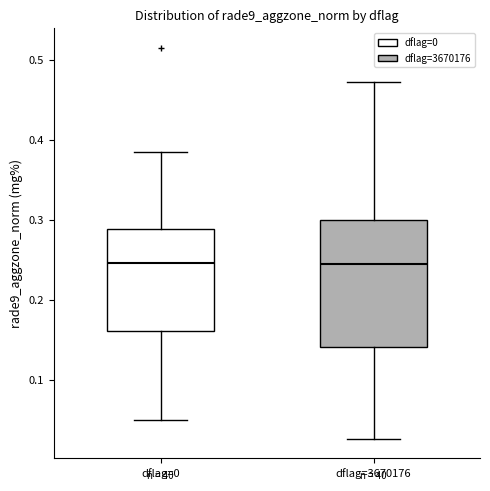

Reading left to right, read every box against the y-axis: the position of its median line, the range the box covers, and the ends of its whiskers. The values are not printed on the chart, so give them approximately, as read against the axis.

dflag=0: median 0.25, box 0.16 to 0.29, whiskers 0.05 to 0.39
dflag=3670176: median 0.25, box 0.14 to 0.30, whiskers 0.03 to 0.47